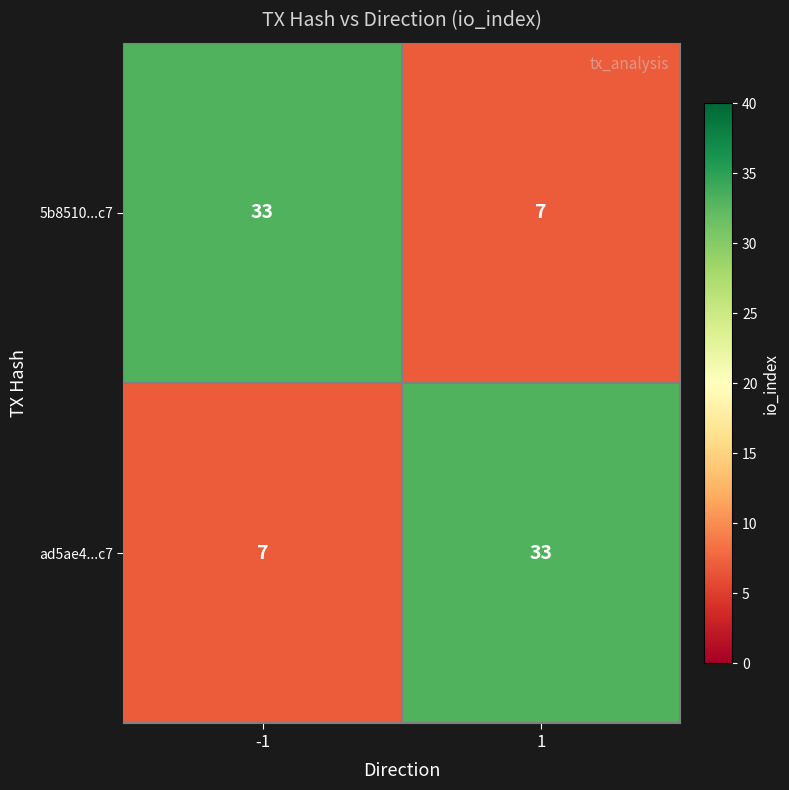

True or false: ad5ae4...c7 has a value of 12 at -1.

False